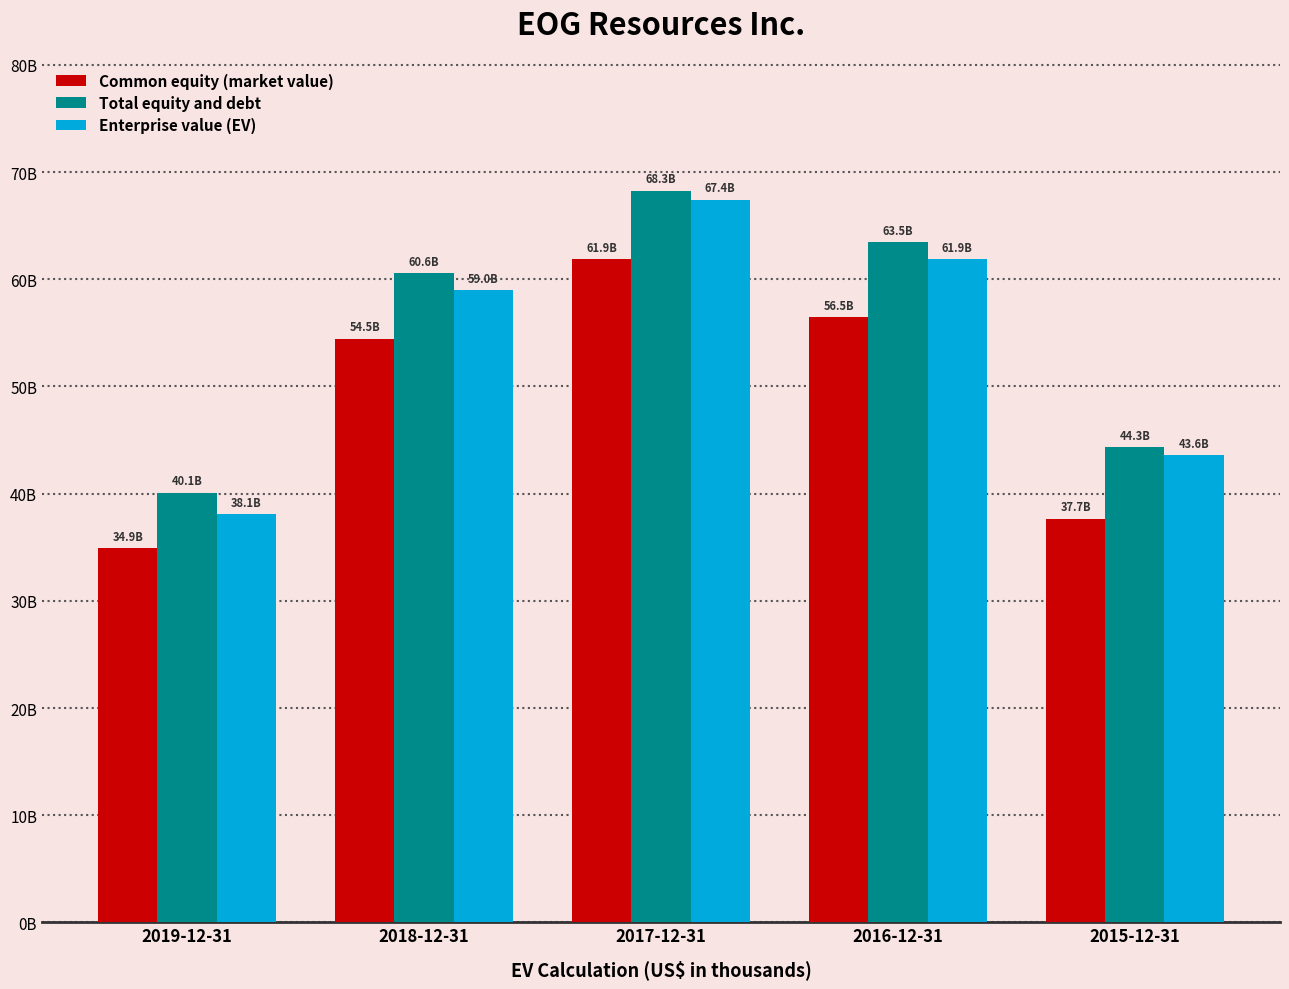

At which category is the sum across all series the highest?

2017-12-31